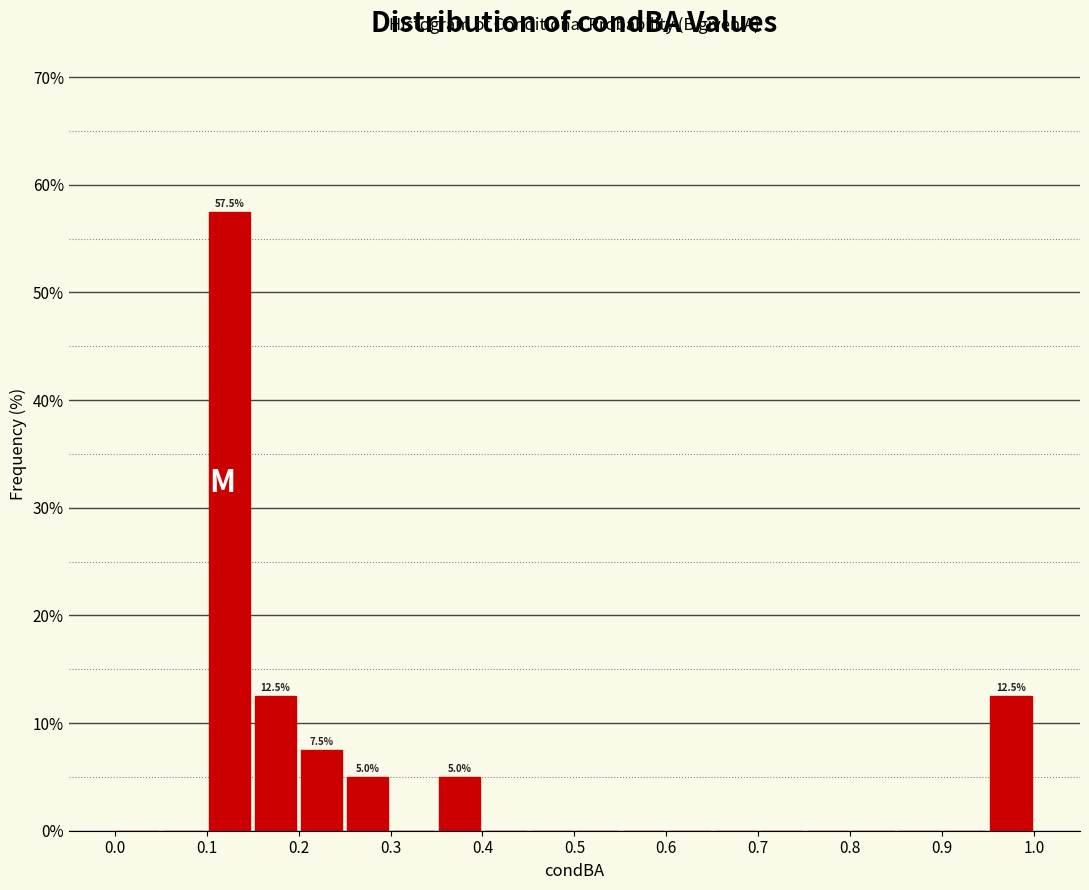

Over which range of the x-axis is the bar tallest?

0.10 to 0.15